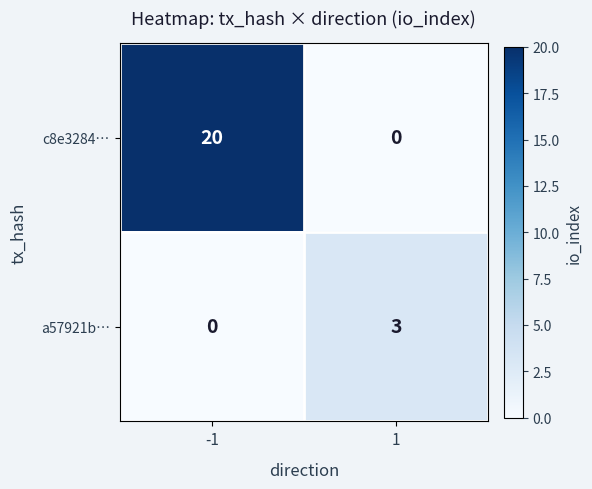

Is it true that c8e3284… equals 20 at -1?

True